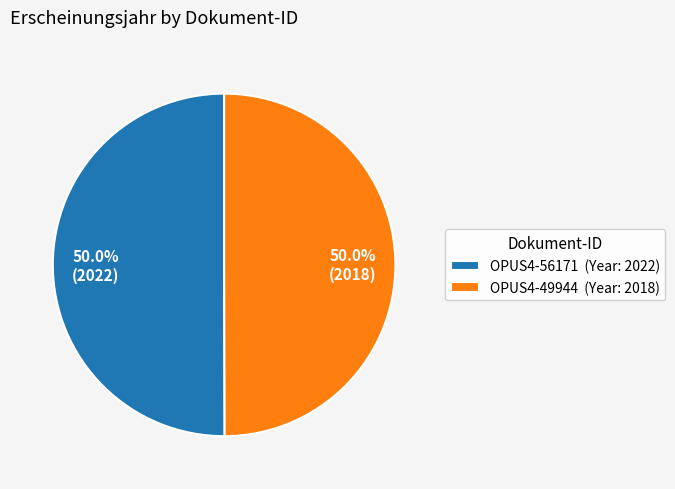

How much of the chart is everything except OPUS4-56171 (Year: 2022)?

50.0%